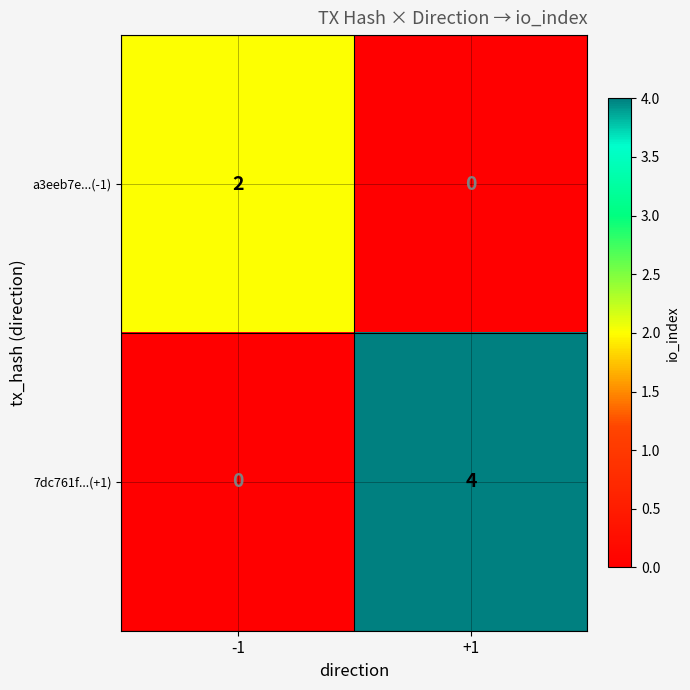

What is the difference between the highest and lowest values at -1?

2